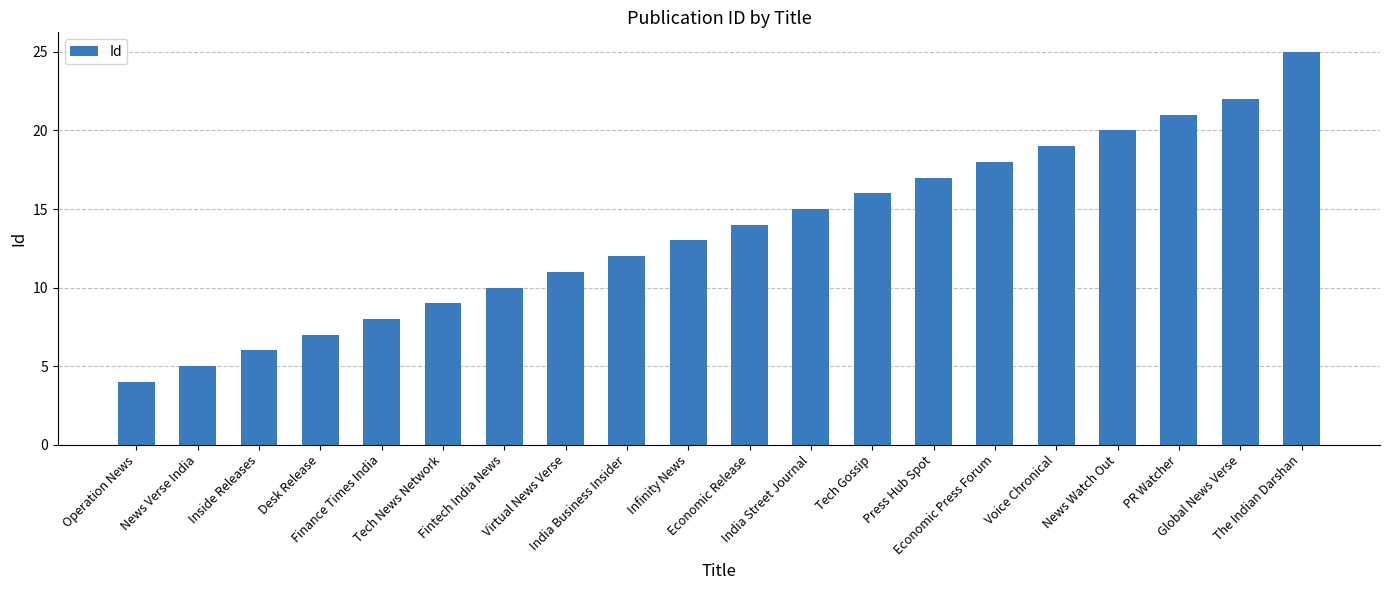

The chart shows a value of 13 at Finance Times India. True or false?

False